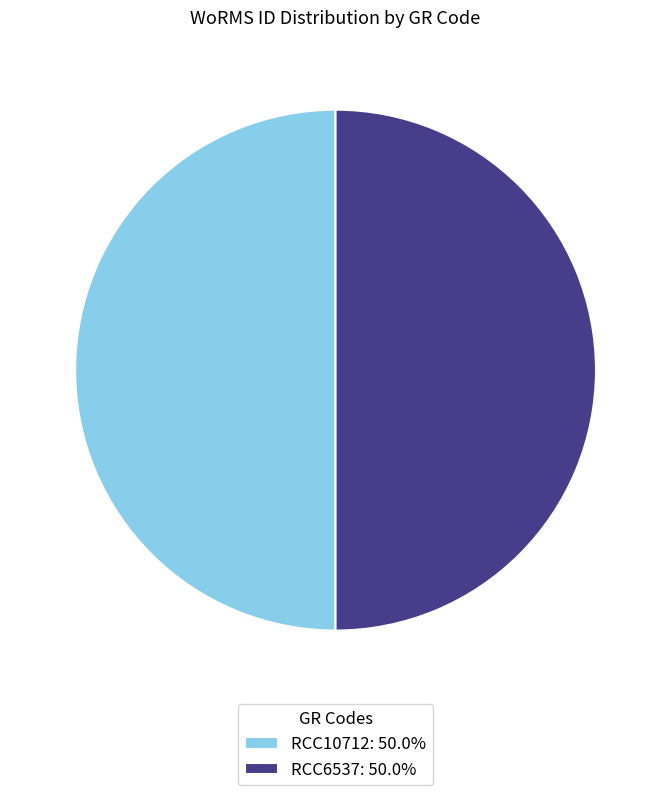

What is the ratio of the value at RCC6537: 50.0% to the value at RCC10712: 50.0%?

1.0